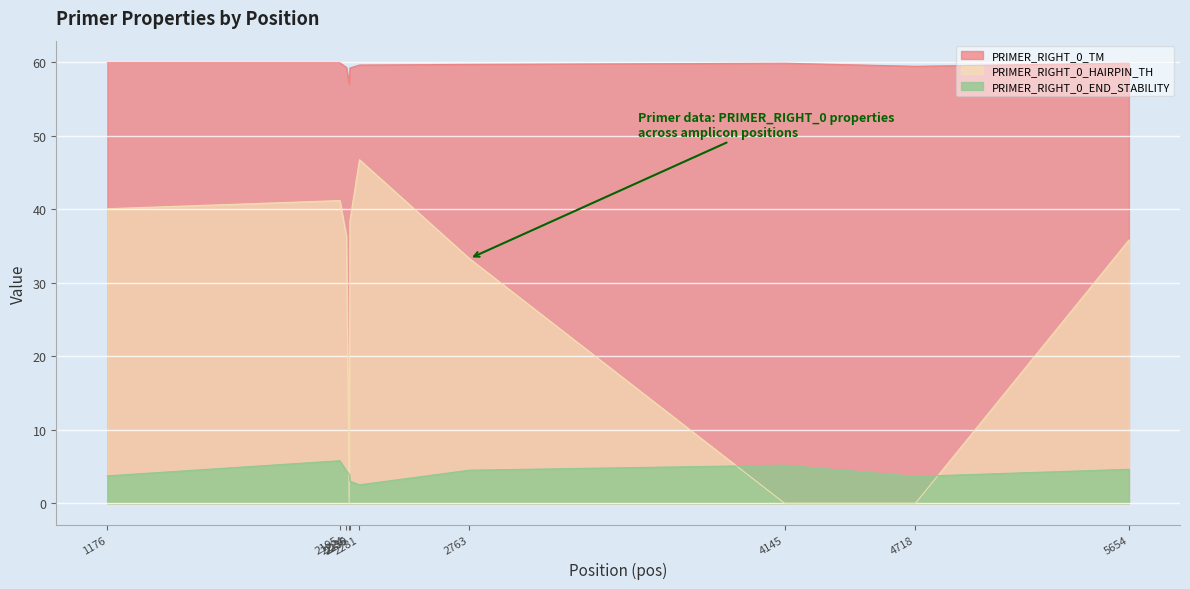

Is the value of PRIMER_RIGHT_0_END_STABILITY at 2236 greater than the value of PRIMER_RIGHT_0_HAIRPIN_TH at 1176?

No